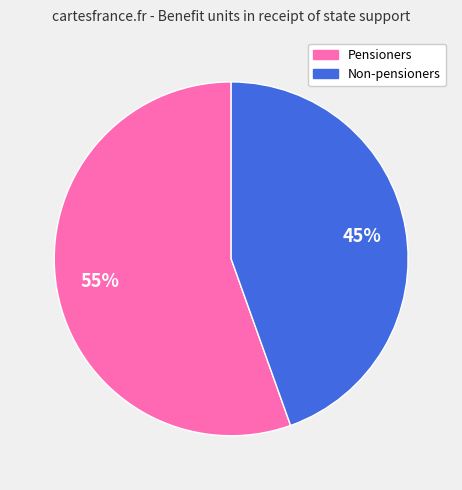

To the nearest percent, what is the average slice percentage?

50%